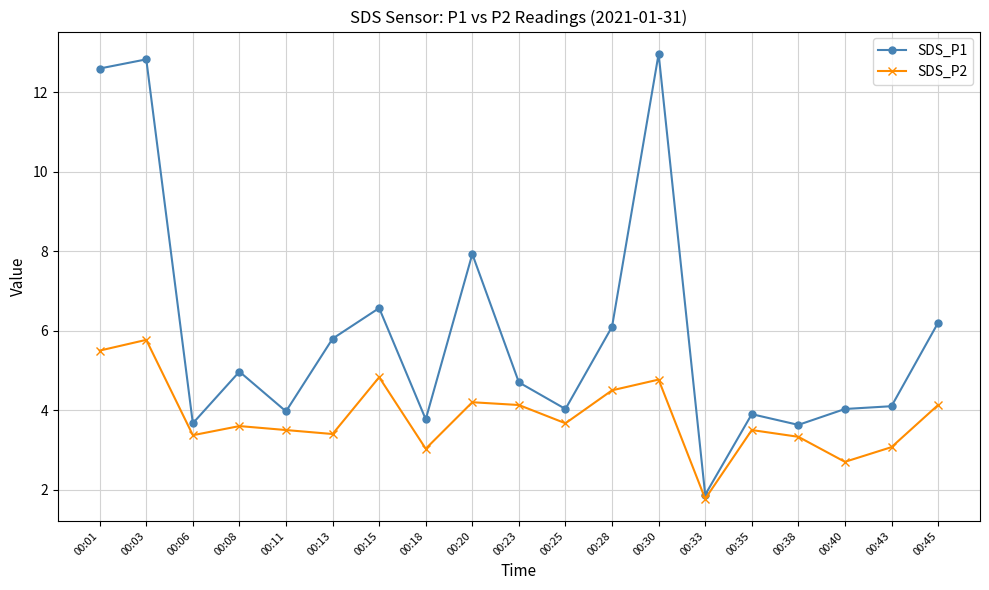

What is the spread (max minus min) of values at 00:35?

0.4